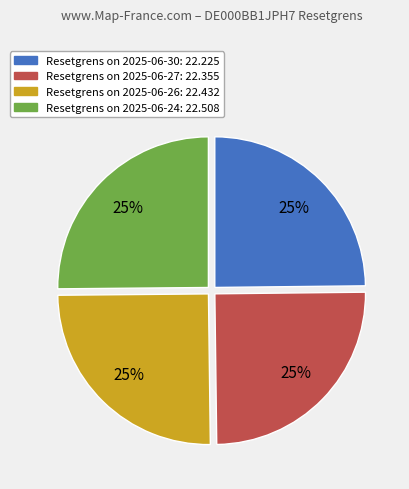

Is there a majority slice in this chart?

No